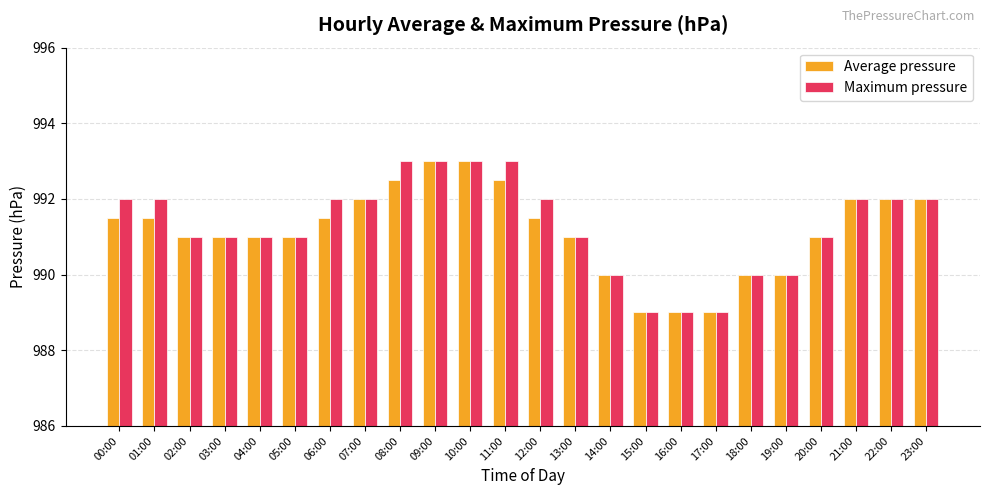

What is the total value across all series at 09:00?

1986.0